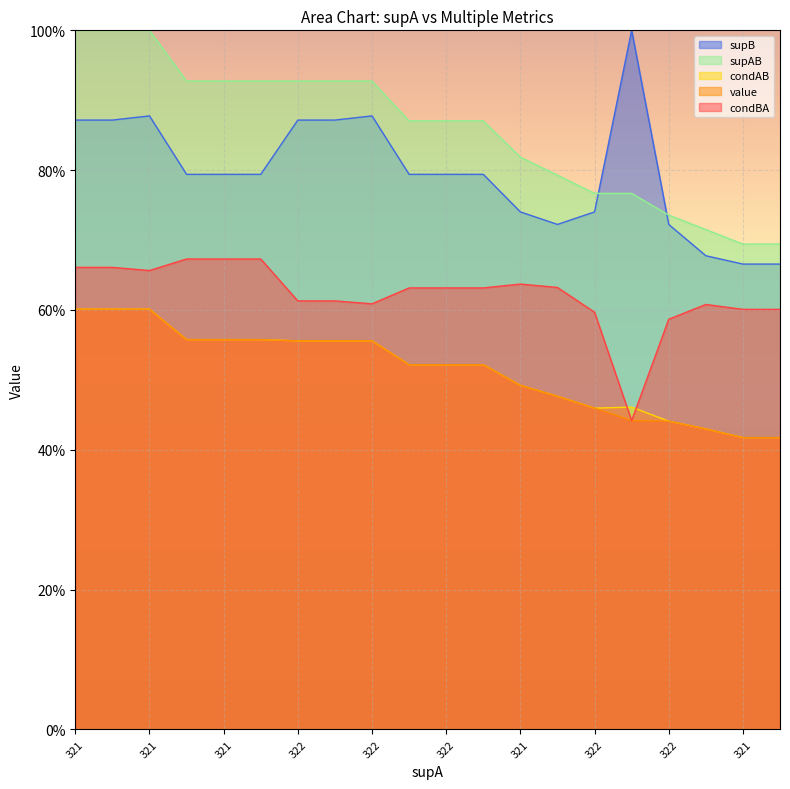

True or false: condBA and condAB cross at least once.

True